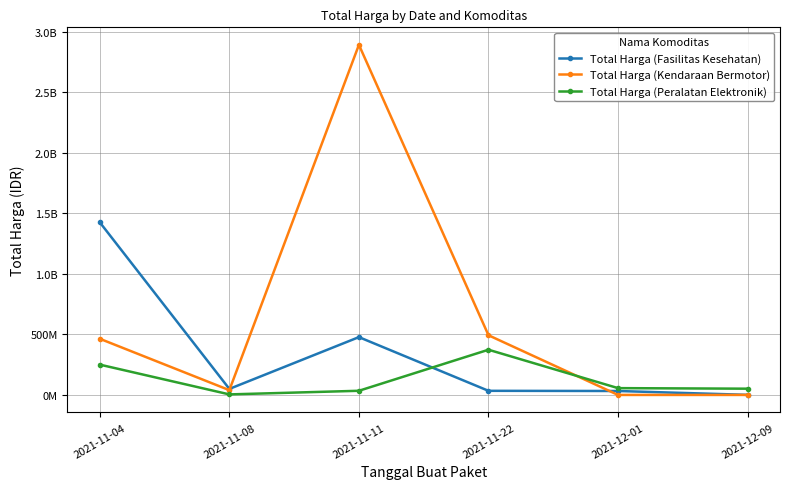

Is this an area chart (filled region under the line)?

No